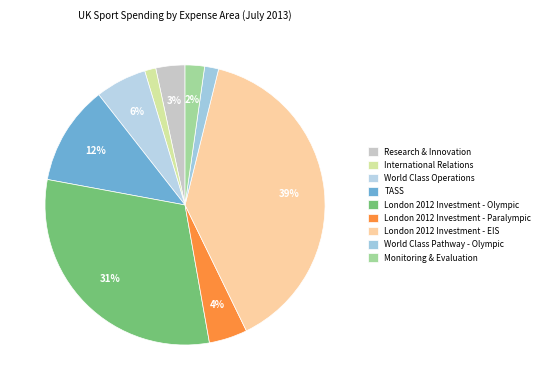

Does International Relations account for over 50% of the chart?

No